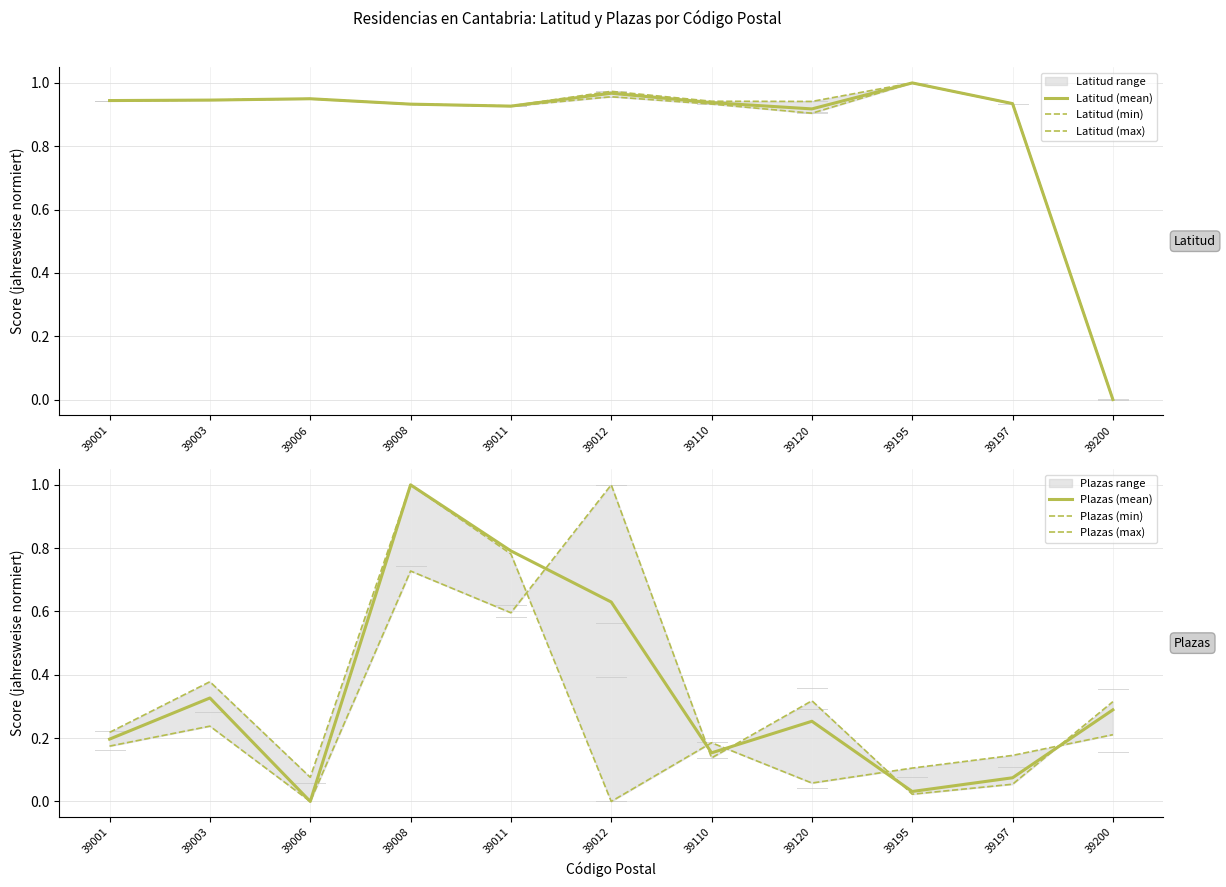

The Plazas (mean) series shows 0.6 at 39012. True or false?

True